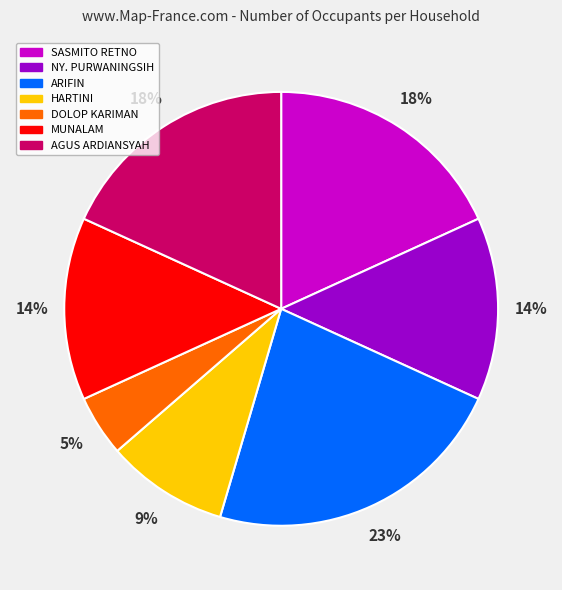

What is the largest slice in the pie chart?

ARIFIN